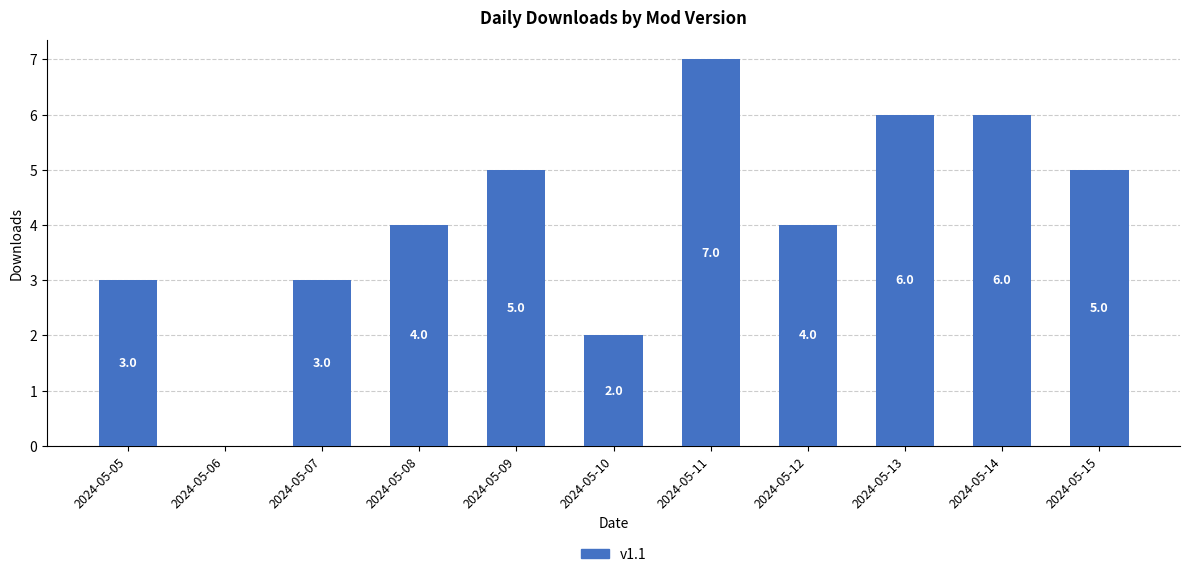

Reading left to right, list all the values displayed in this chart.

3	0	3	4	5	2	7	4	6	6	5